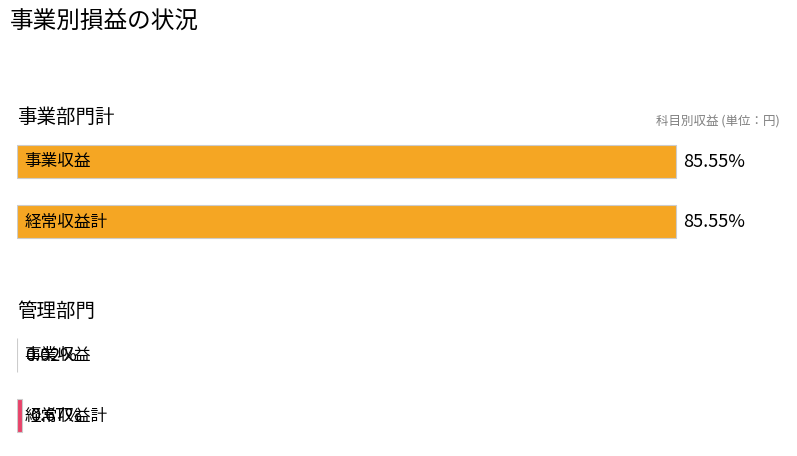

What are all the series names shown in the legend?

事業部門計, 管理部門